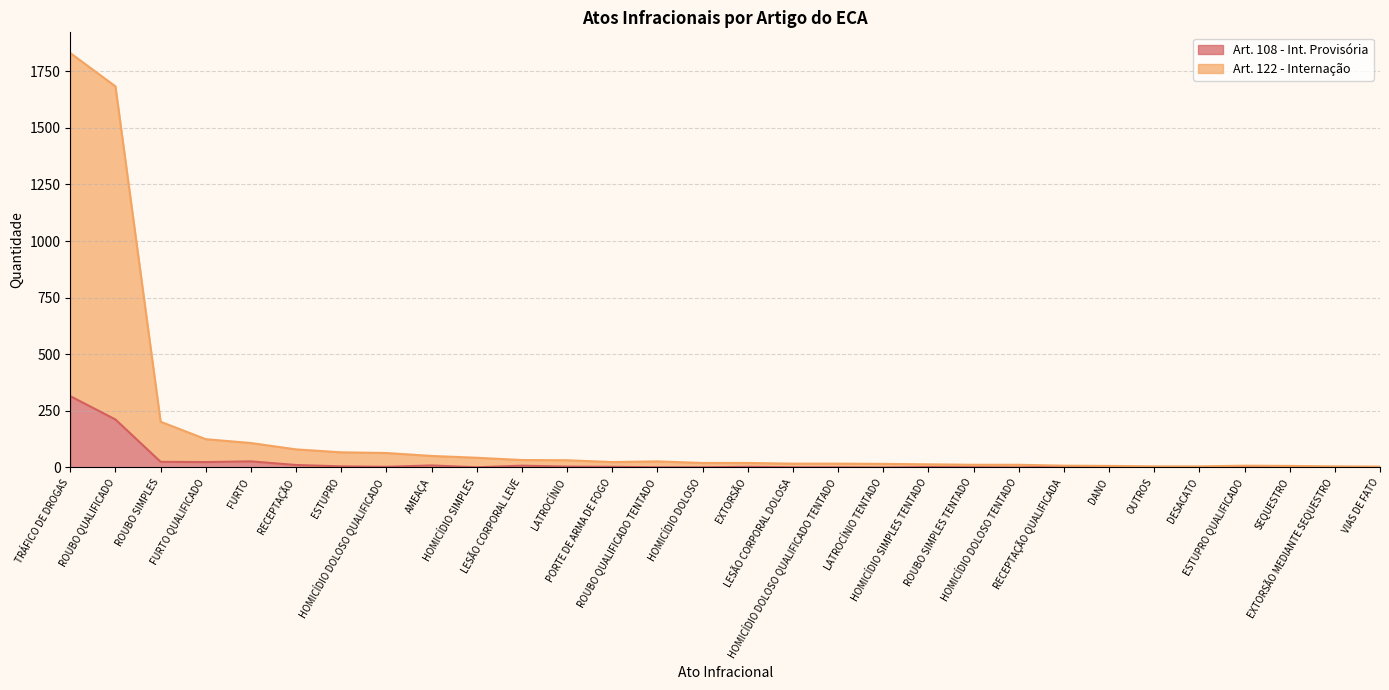

How many interior local valleys does the Art. 122 - Internação series have?

1